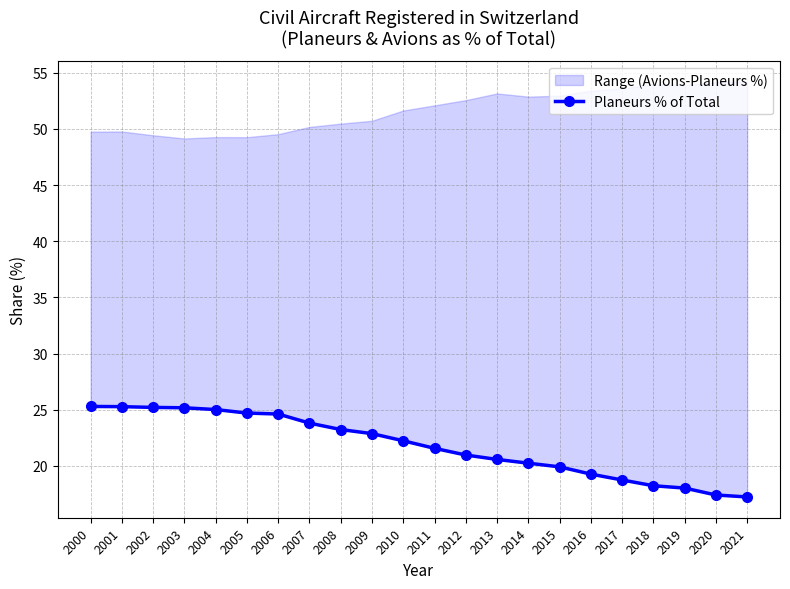

Between 2005 and 2001, which is larger?

2001